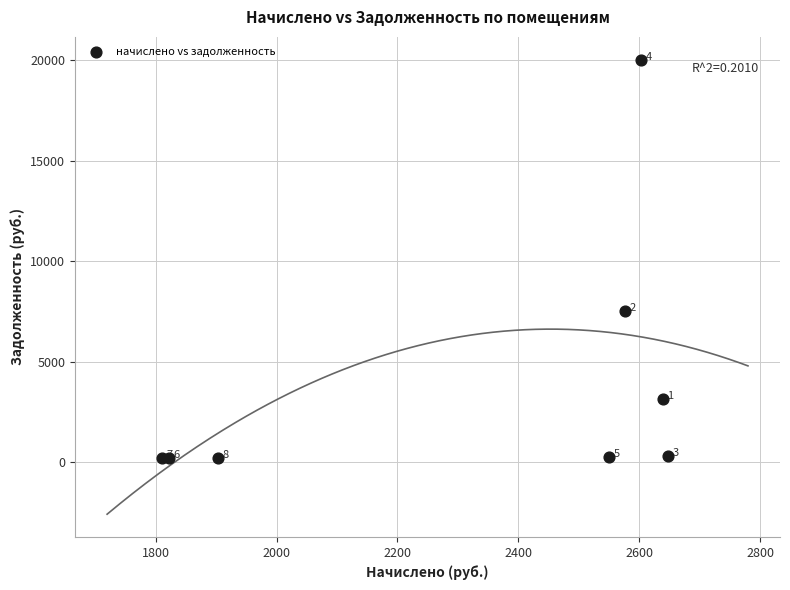

What Y value in the scatter plot is closest to 10108?

7518.2